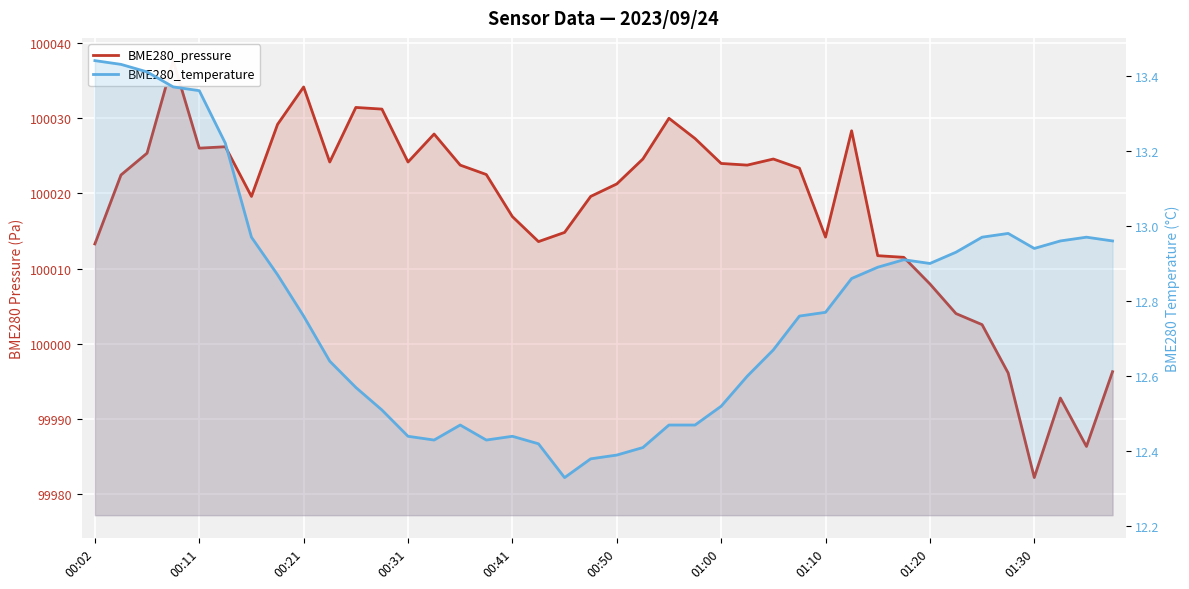

Rank the series by their maximum value, from highest to lowest.

BME280_pressure, BME280_temperature